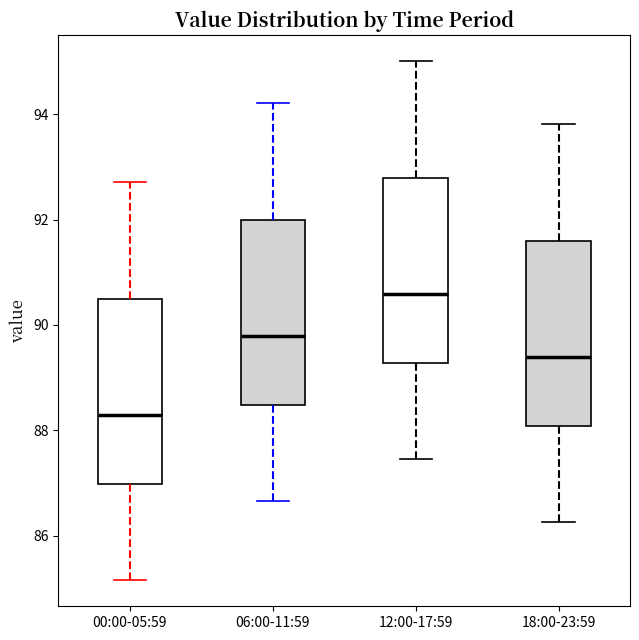

Where is the lower edge of the box for 06:00-11:59 on the y-axis? The values are not printed on the chart, so give them approximately, as read against the axis.

88.4